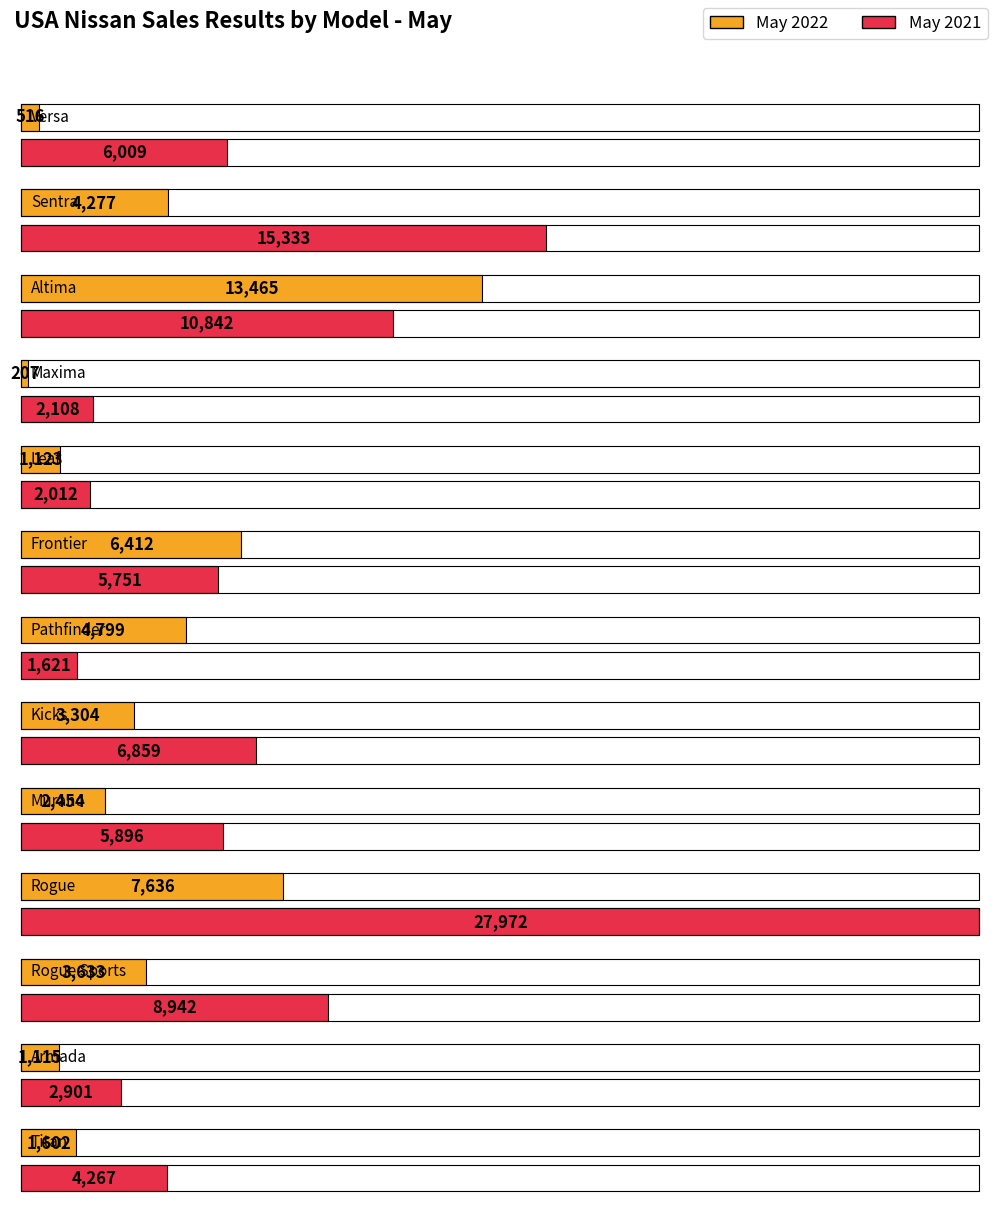

True or false: May 2021 has a value of 2108 at Maxima.

True